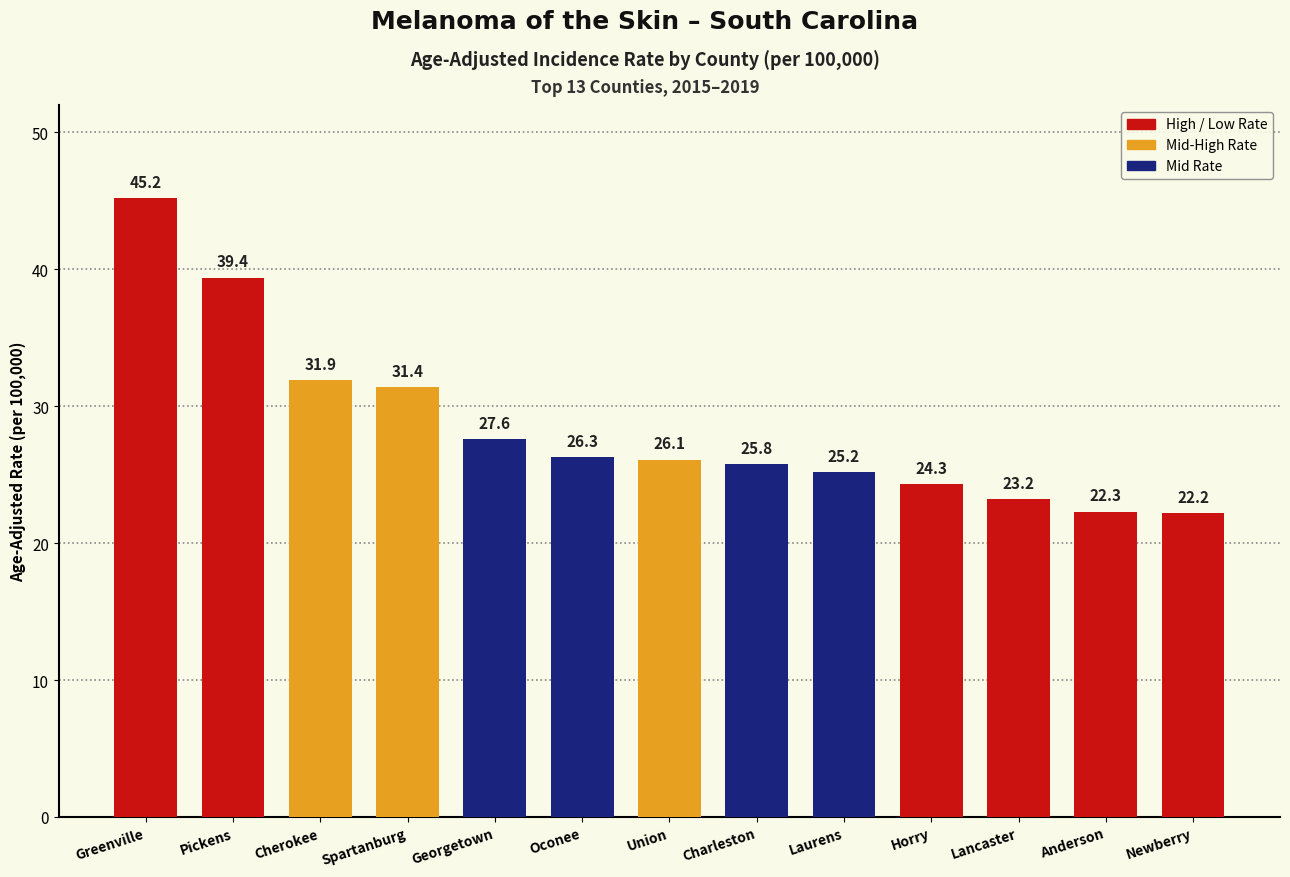

Reading left to right, transcribe all the data shown in this chart.

45.2	39.4	31.9	31.4	27.6	26.3	26.1	25.8	25.2	24.3	23.2	22.3	22.2